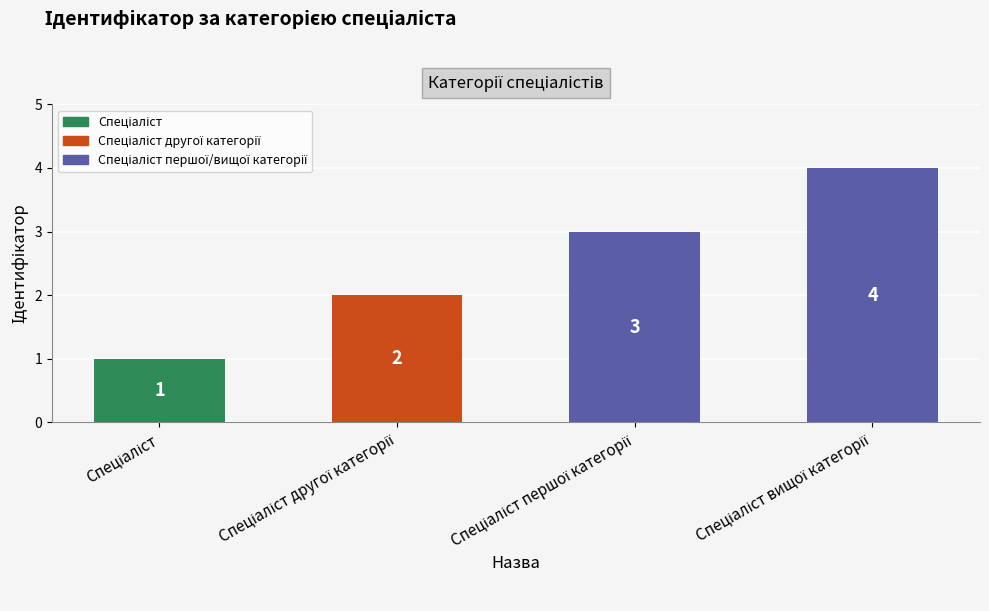

Does the chart contain any negative values?

No